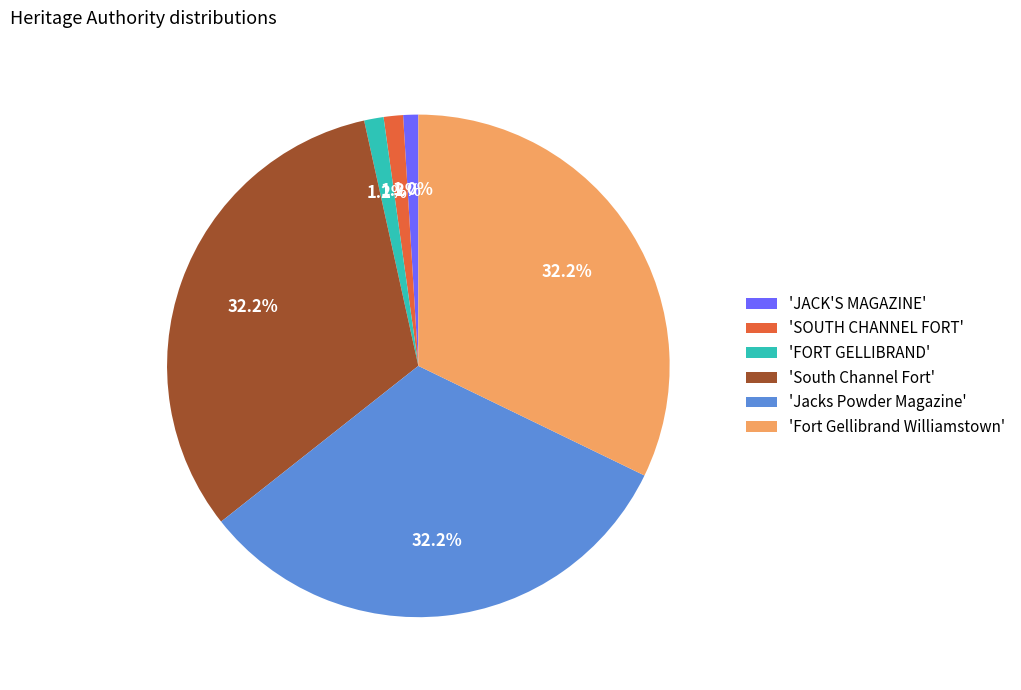

How many segments does this pie chart have?

6